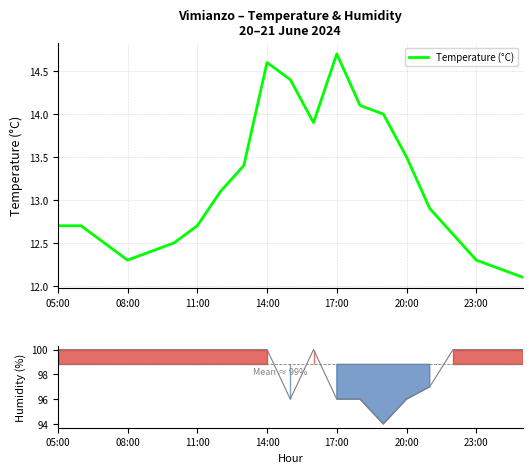

True or false: Temperature (°C) and Humidity (%) intersect in this chart.

False